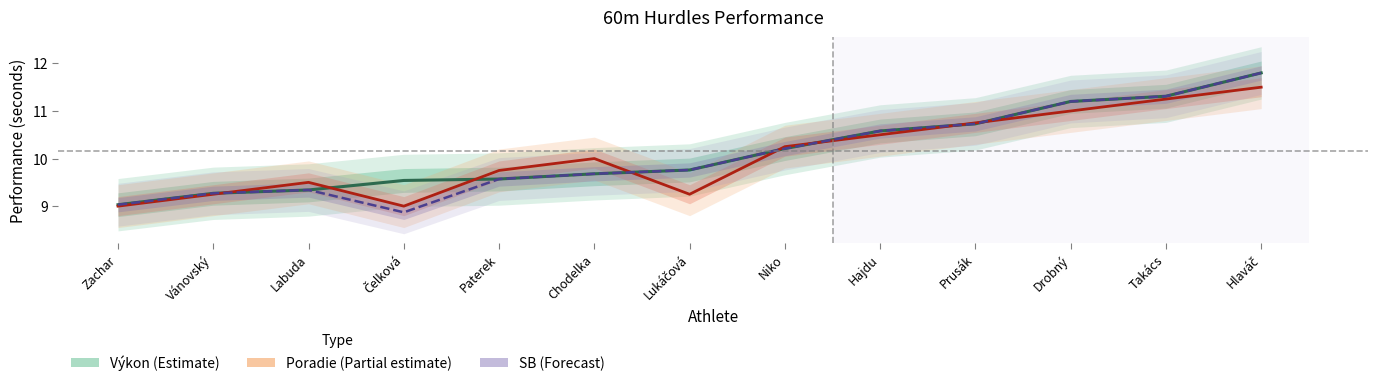

Between Paterek and Hajdu, which series saw the biggest shift?

Výkon (Estimate)